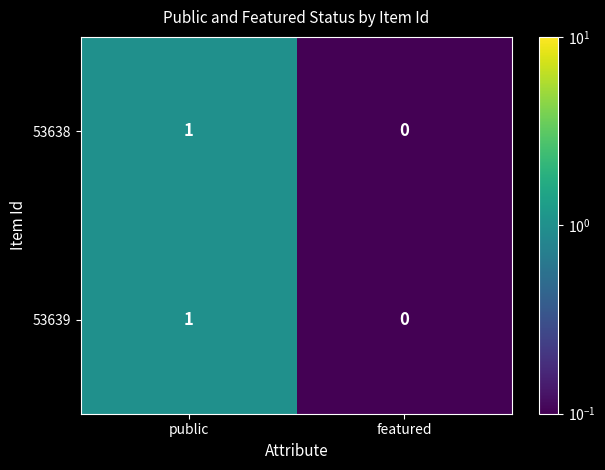

What is the greatest value displayed?

1